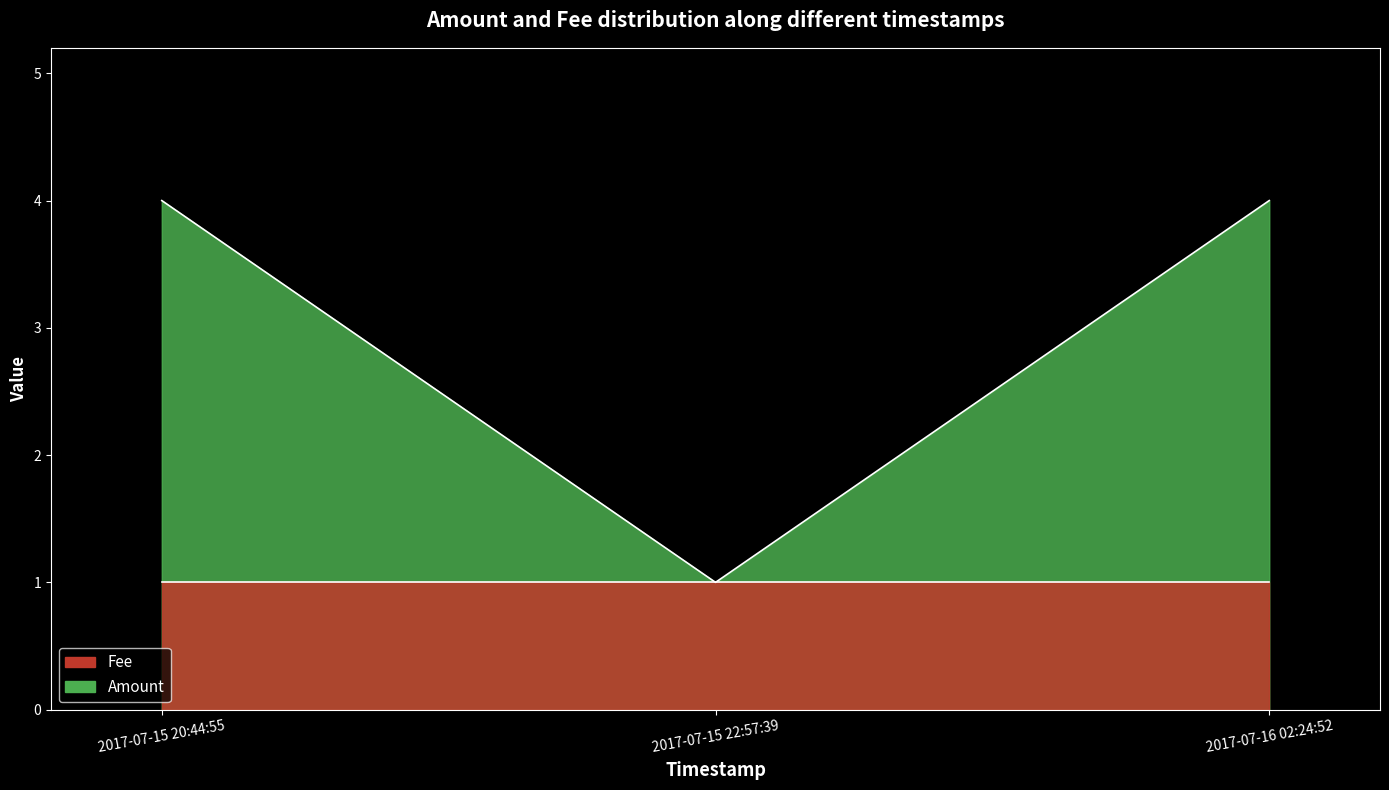

Reading left to right, extract all data points from this chart.

4	1	4